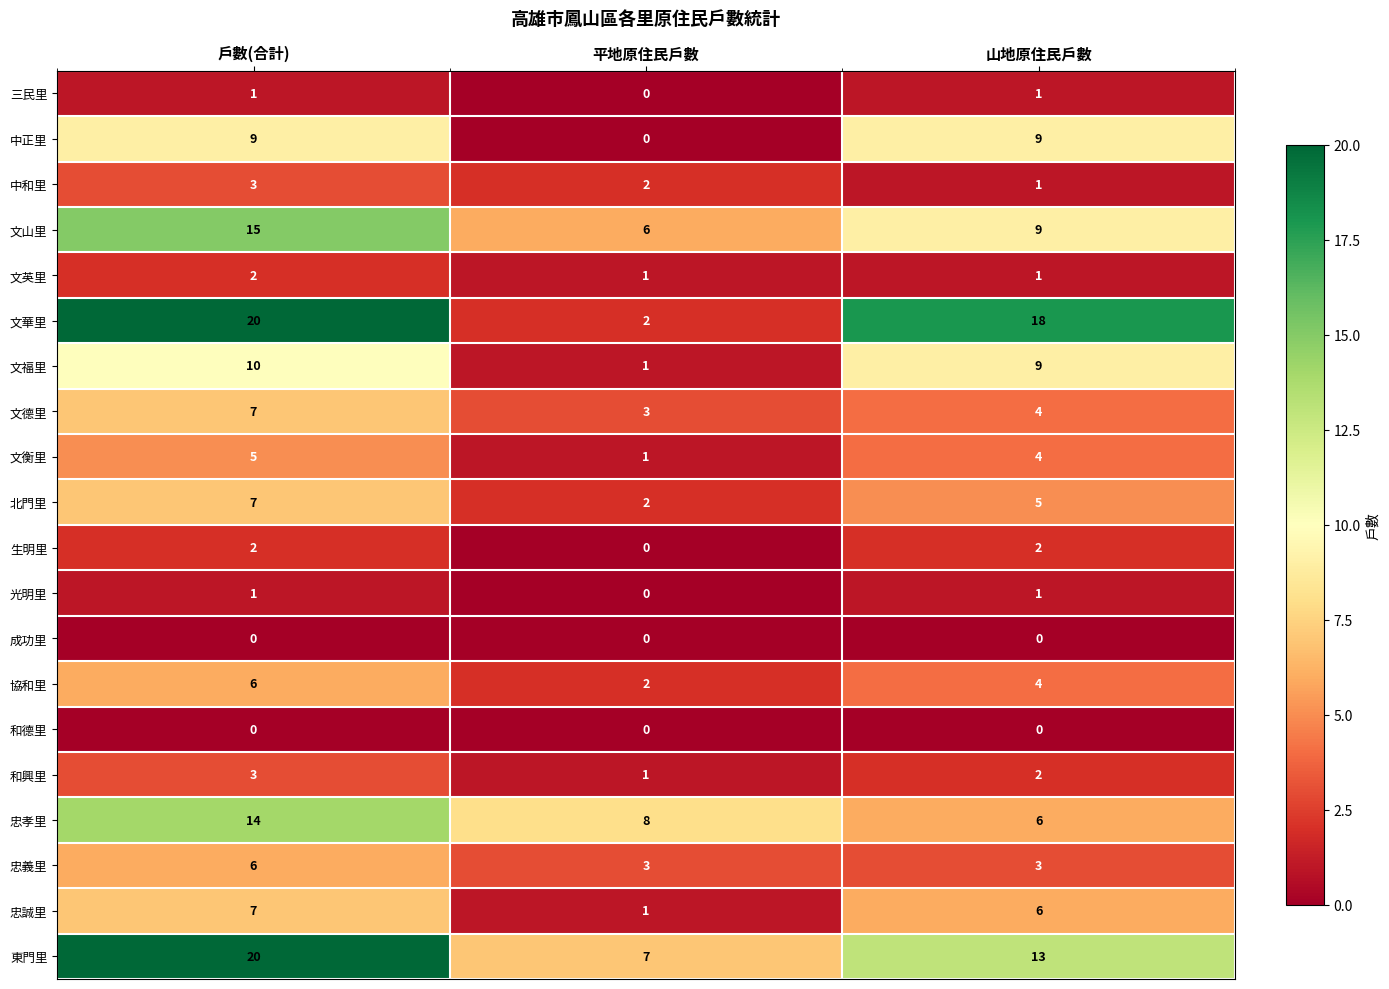

Is it true that 文福里 equals 10 at 戶數(合計)?

True